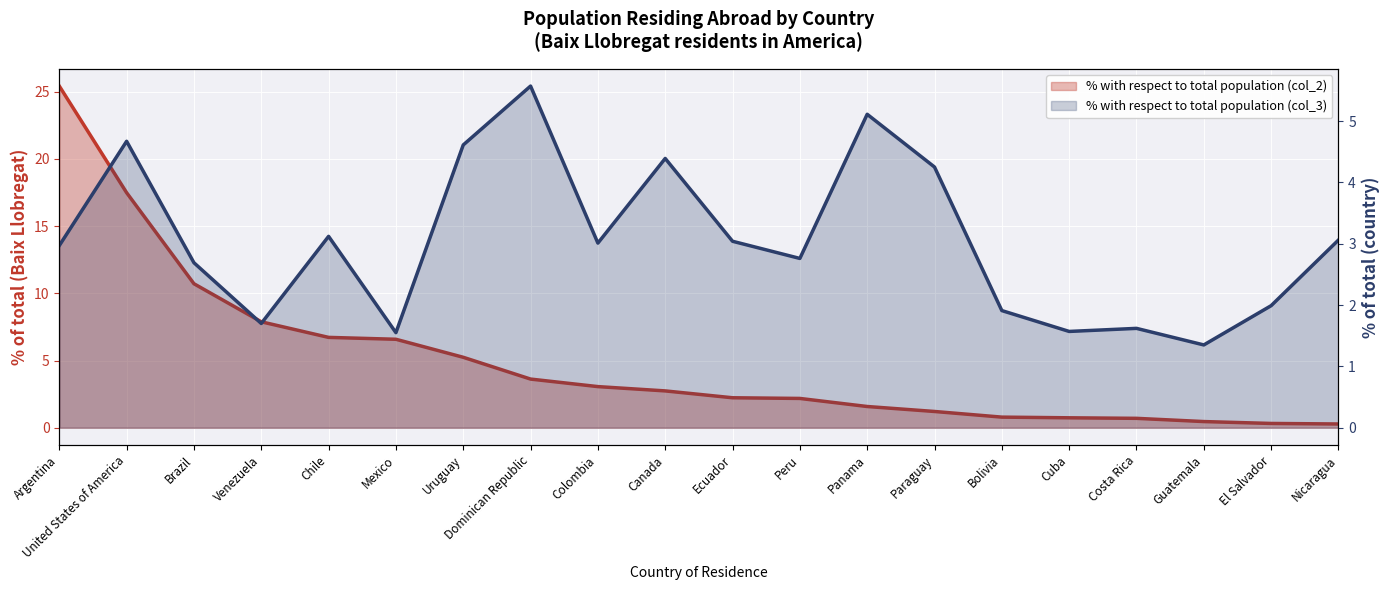

Between Brazil and Chile, which series saw the biggest shift?

% with respect to total population (col_2)